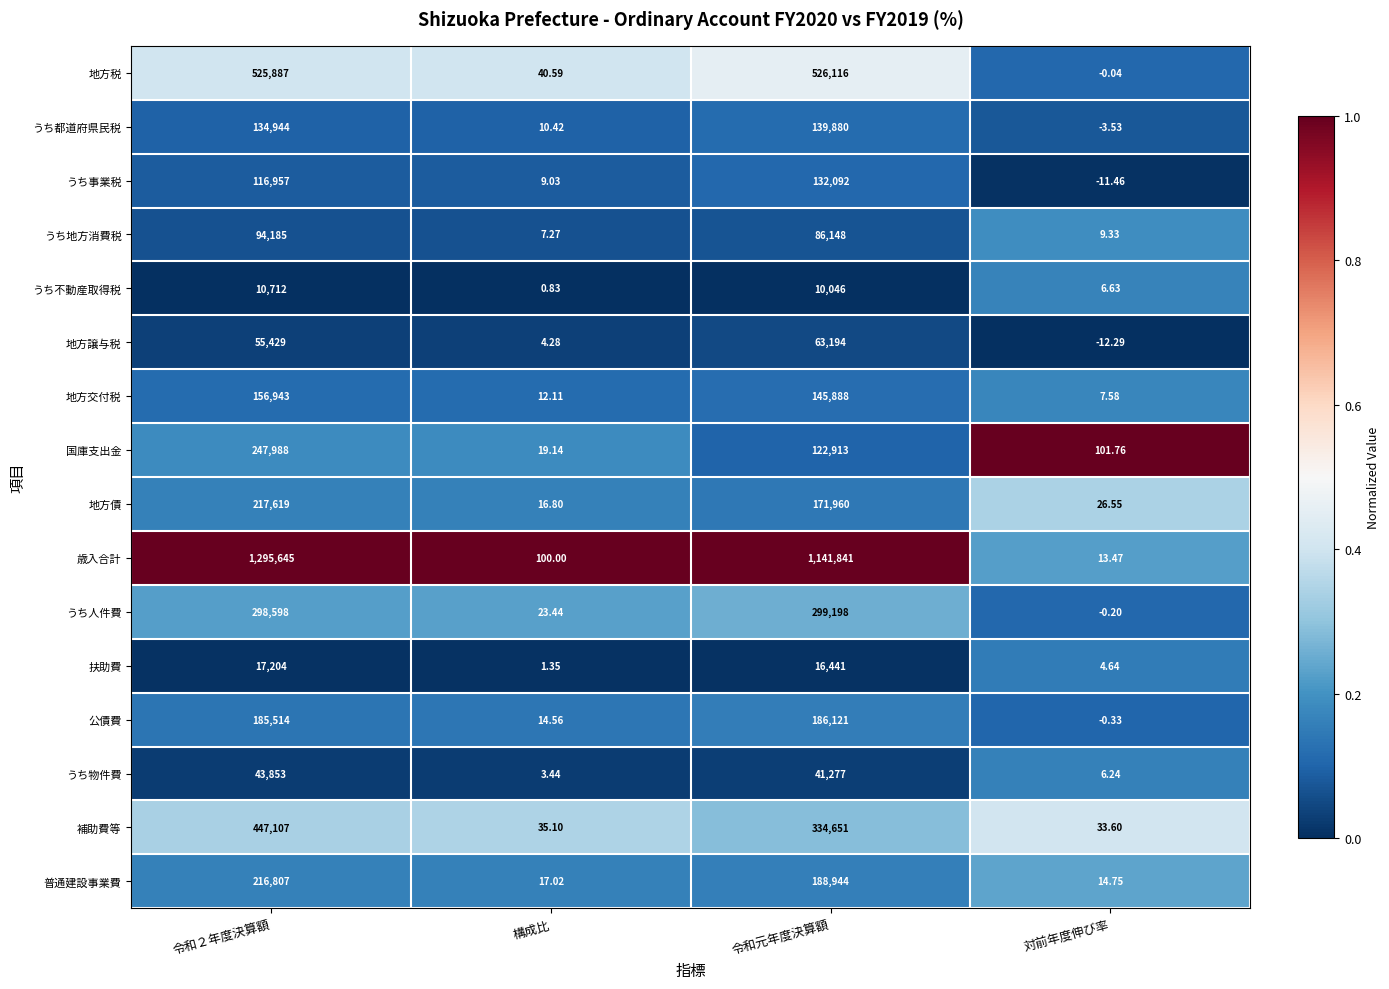

Which category has the lowest value across all series?

対前年度伸び率